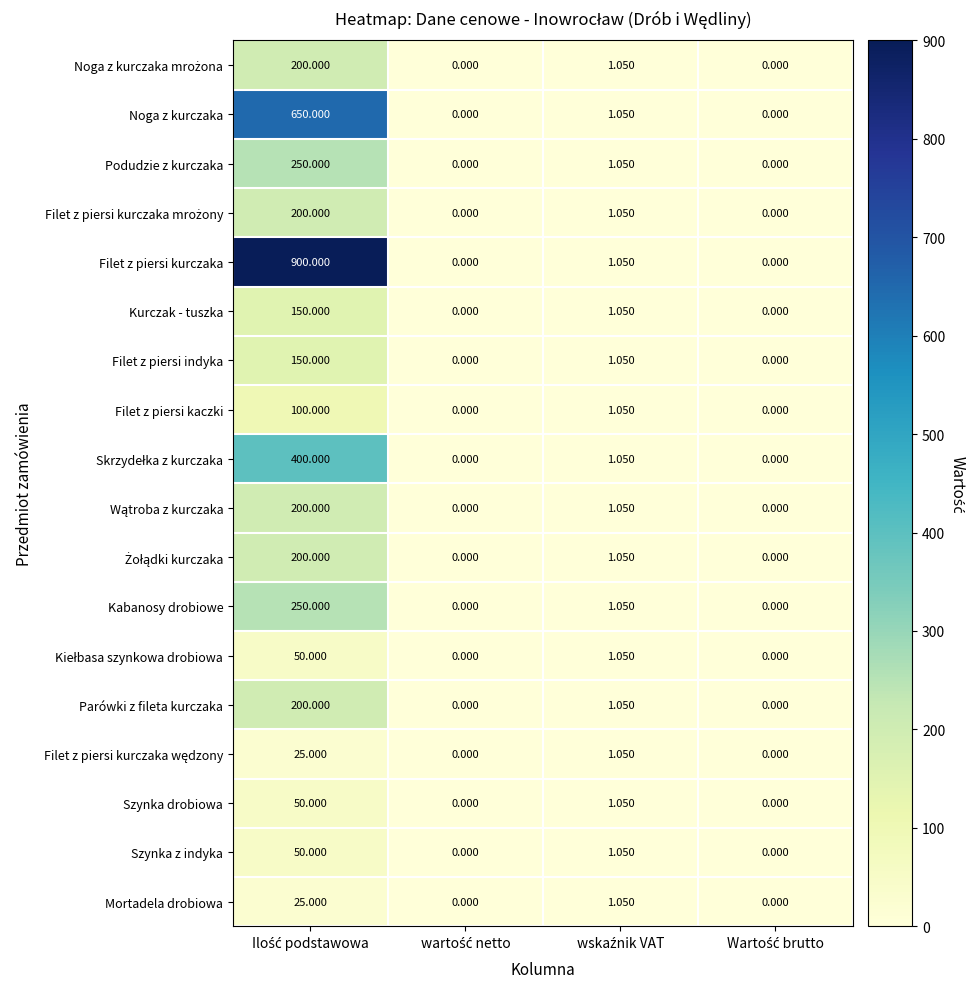

Which series has the largest total across all categories?

Filet z piersi kurczaka